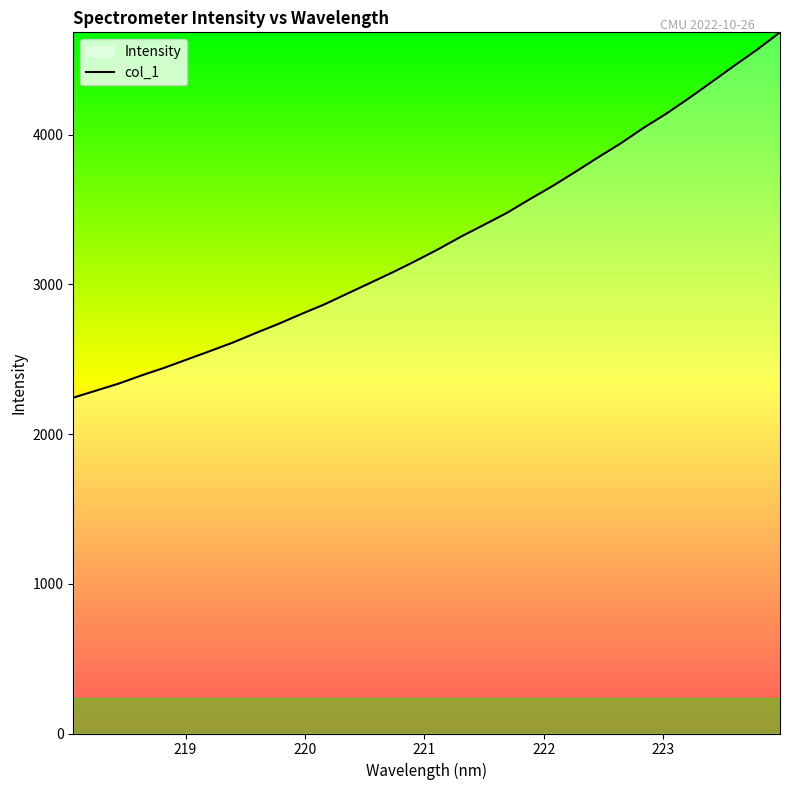

What is the difference between the maximum and minimum values?

2439.7